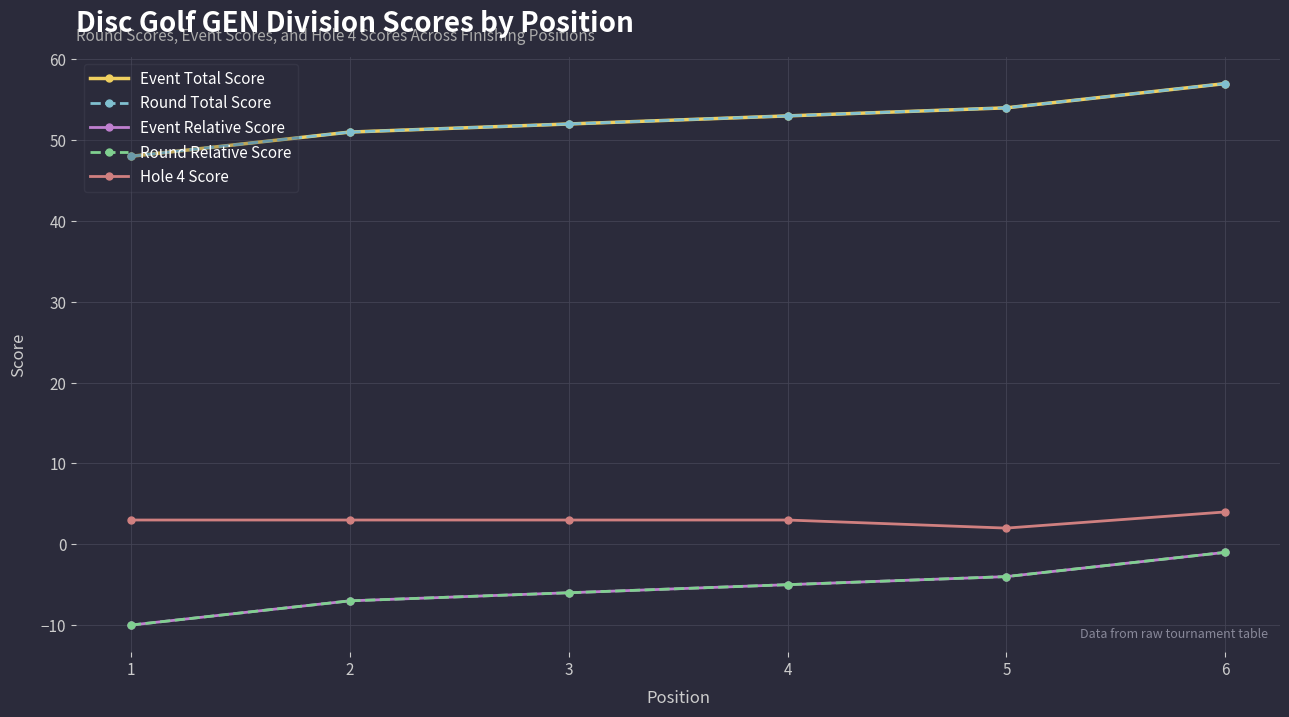

What is the highest value of the Round Total Score series?

57